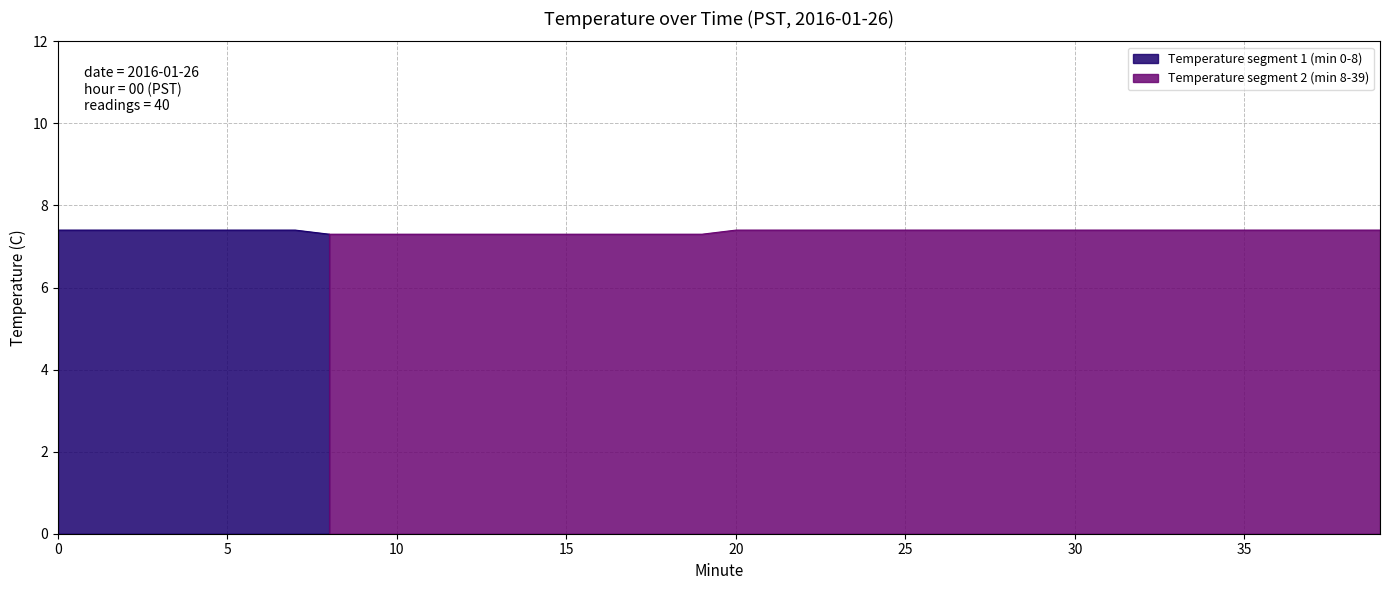

What is the maximum value shown in the chart?

7.4